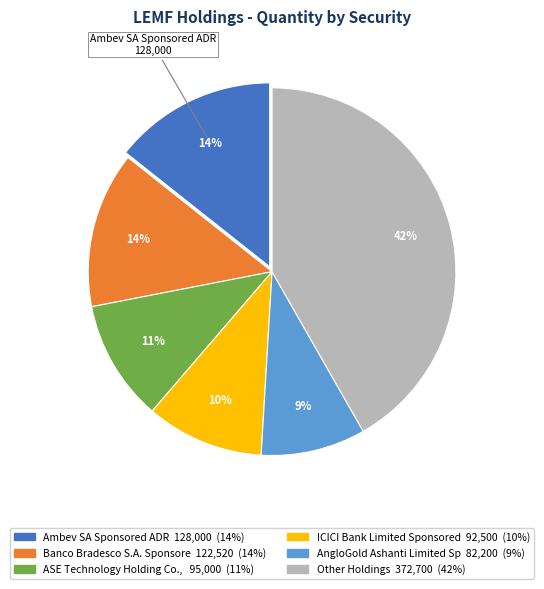

To the nearest percent, what is the average slice percentage?

17%